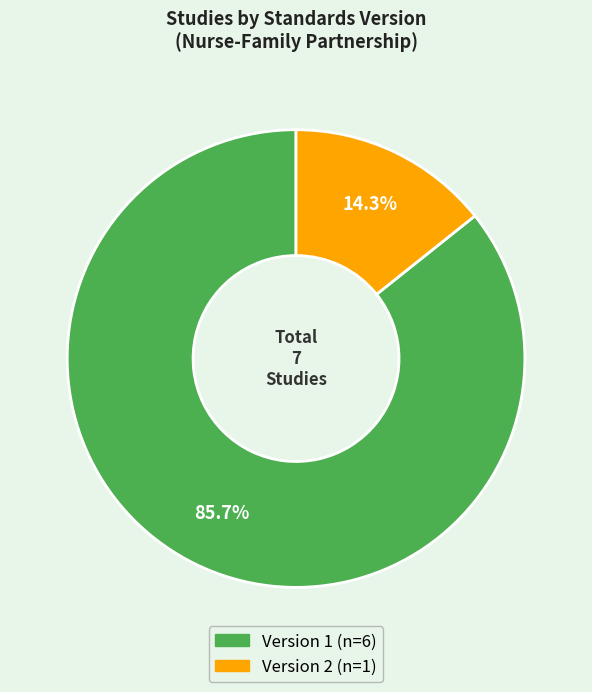

How many slices are in this pie chart?

2